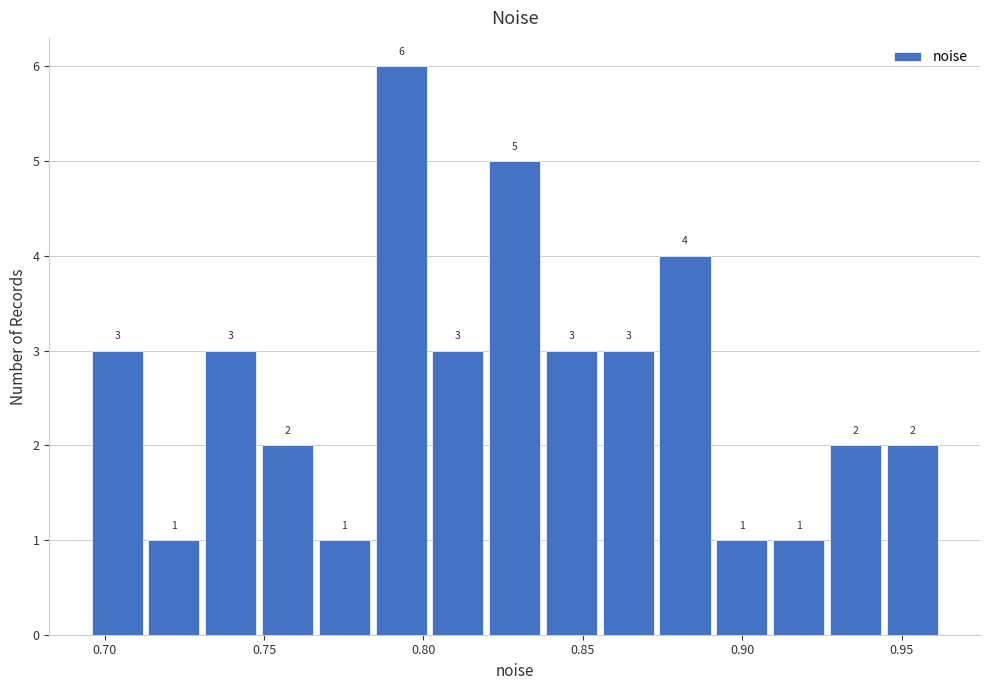

Around what value on the x-axis is the tallest bar? Give the approximate position of its centre, as read against the axis.

0.795